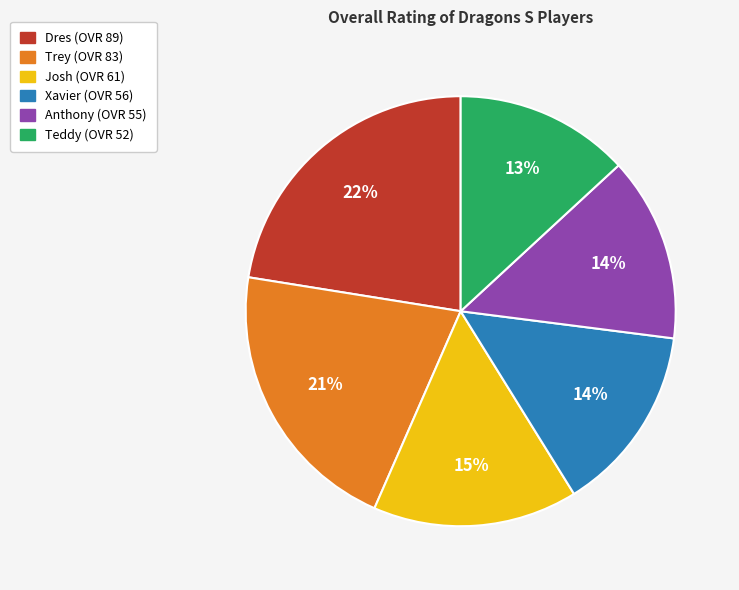

What is the largest slice in the pie chart?

Dres